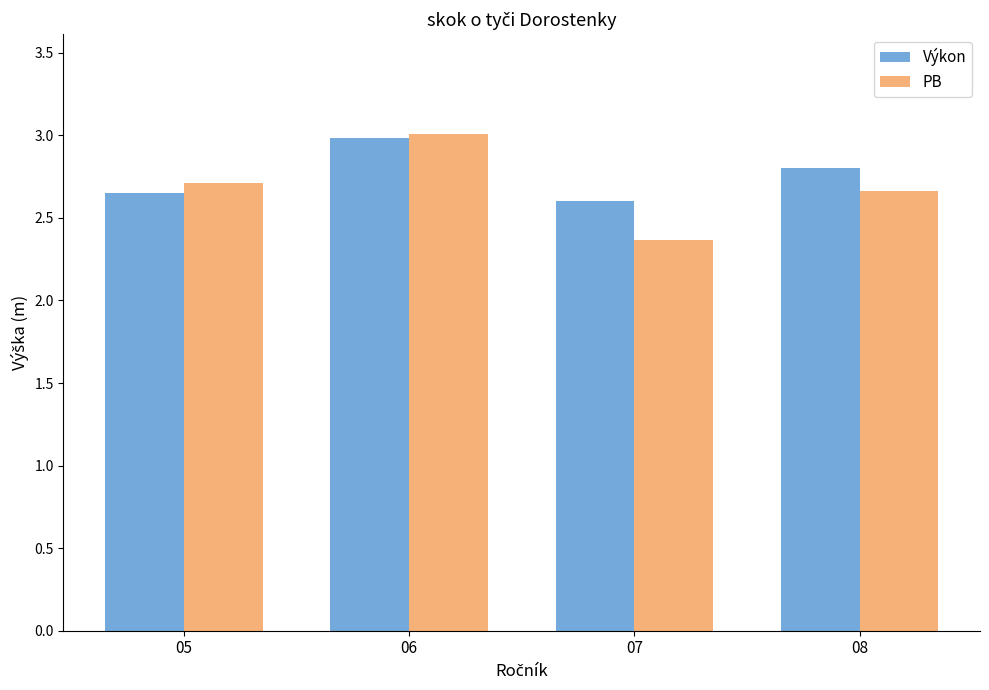

What is the sum of all PB values?

10.7